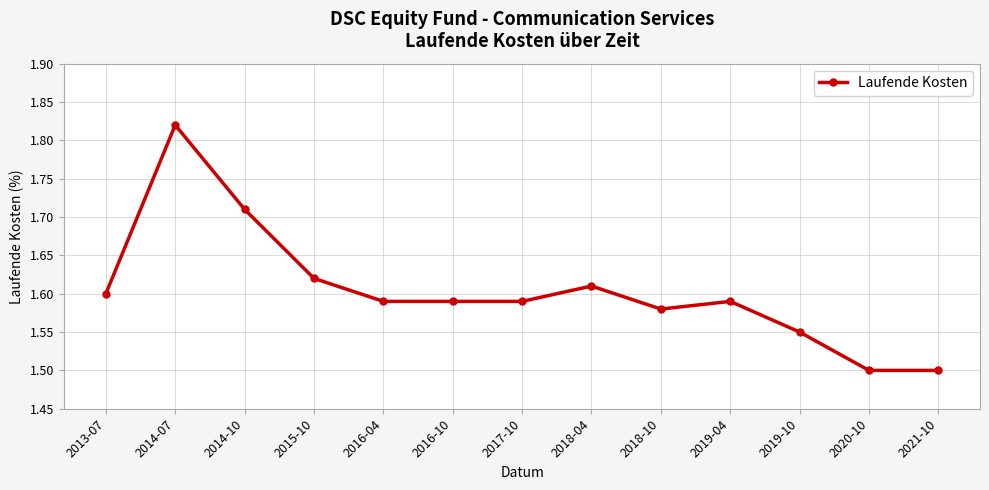

Count the values in the range 1 to 2.

13